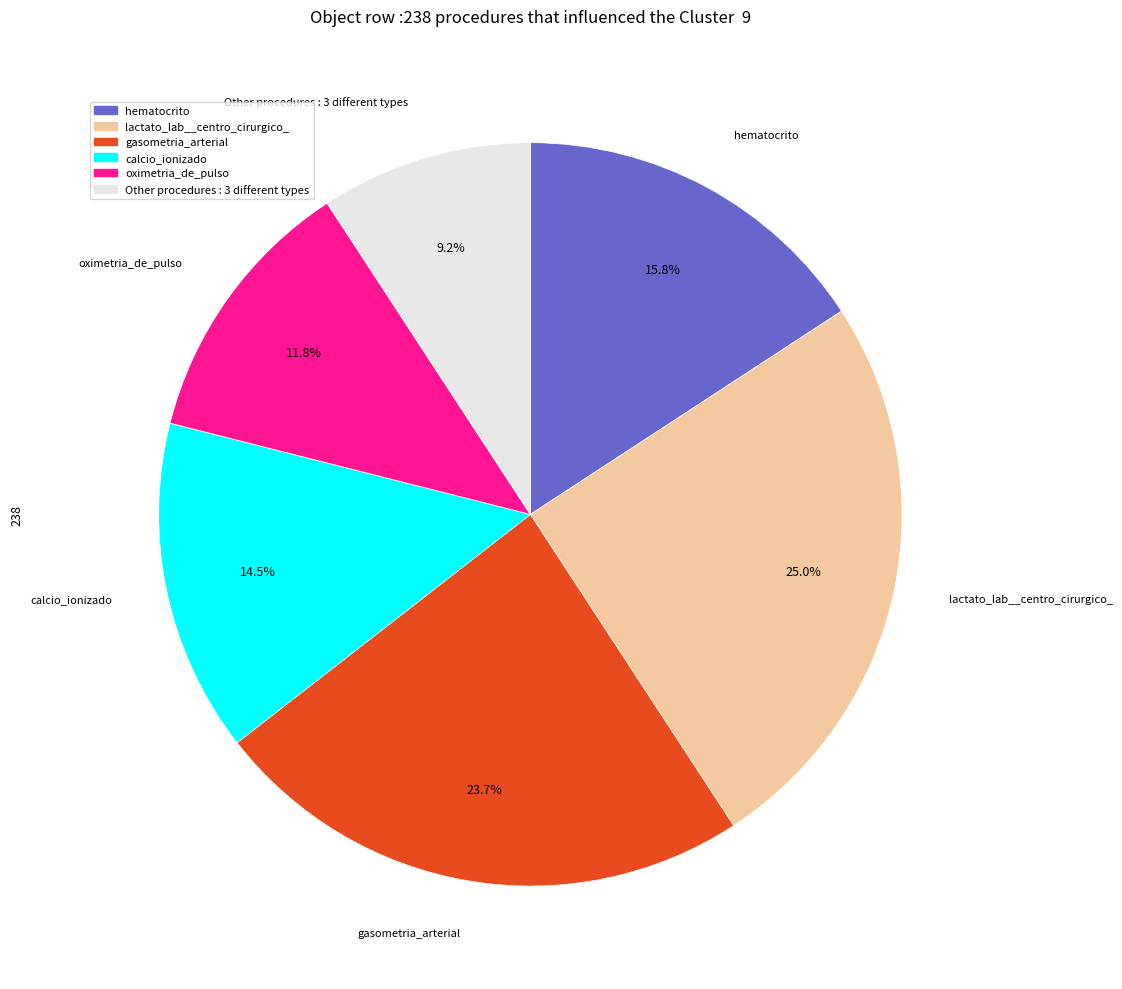

Is there a majority slice in this chart?

No